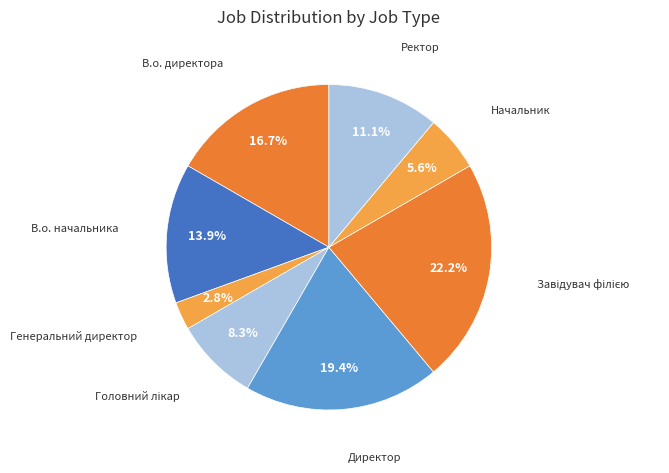

How many segments does this pie chart have?

8